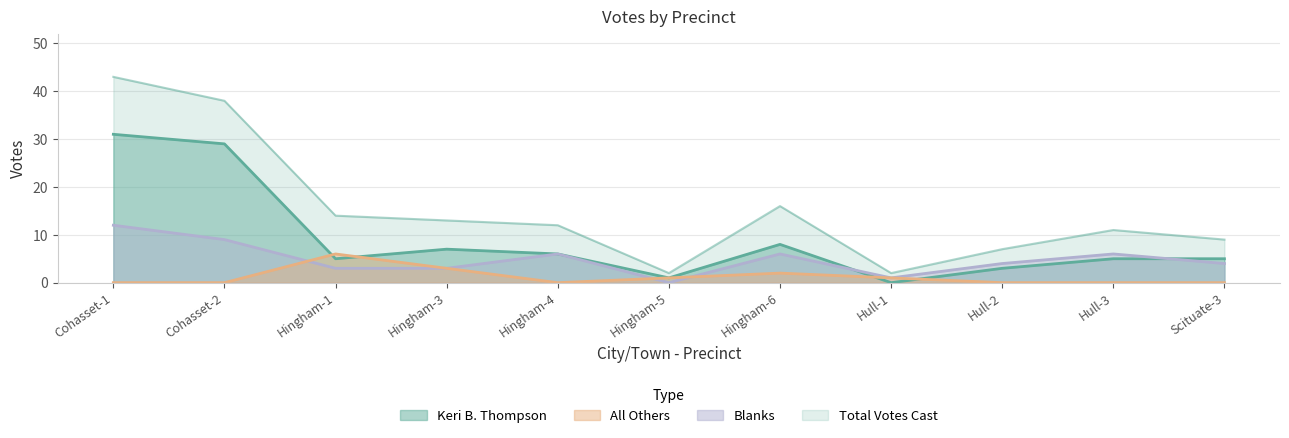

At which category is the sum across all series the highest?

Cohasset-1